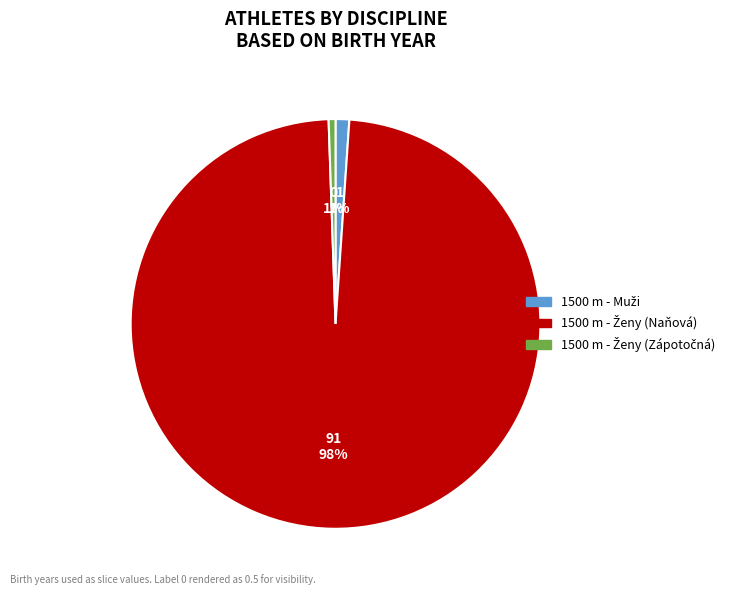

How many slices are in this pie chart?

3